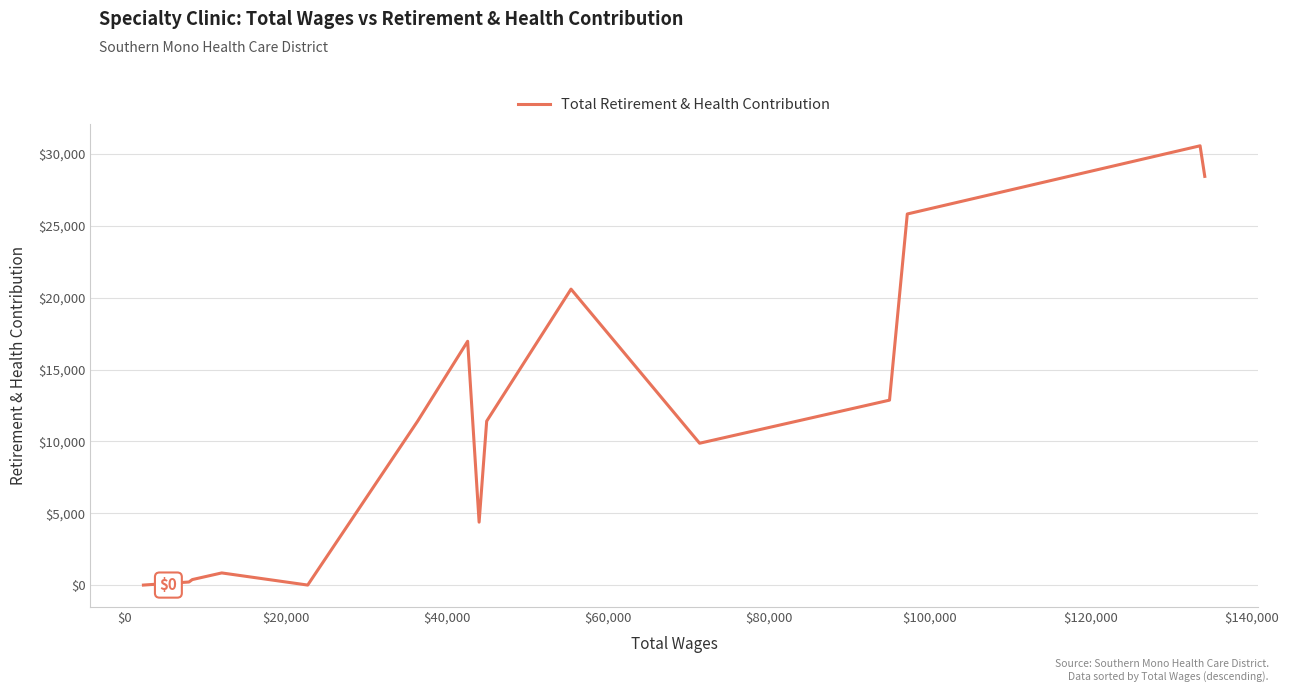

How many lines are shown in the chart?

1